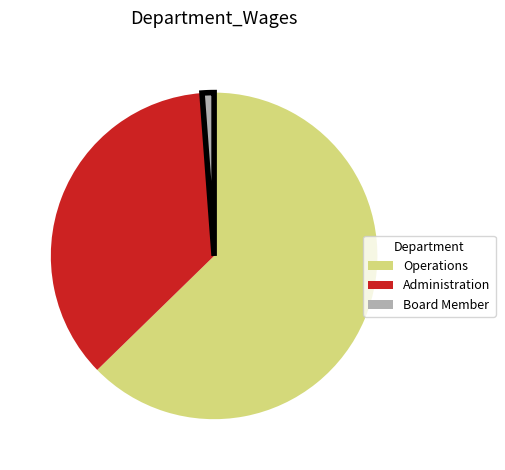

Rank the categories by value from highest to lowest.

Operations, Administration, Board Member